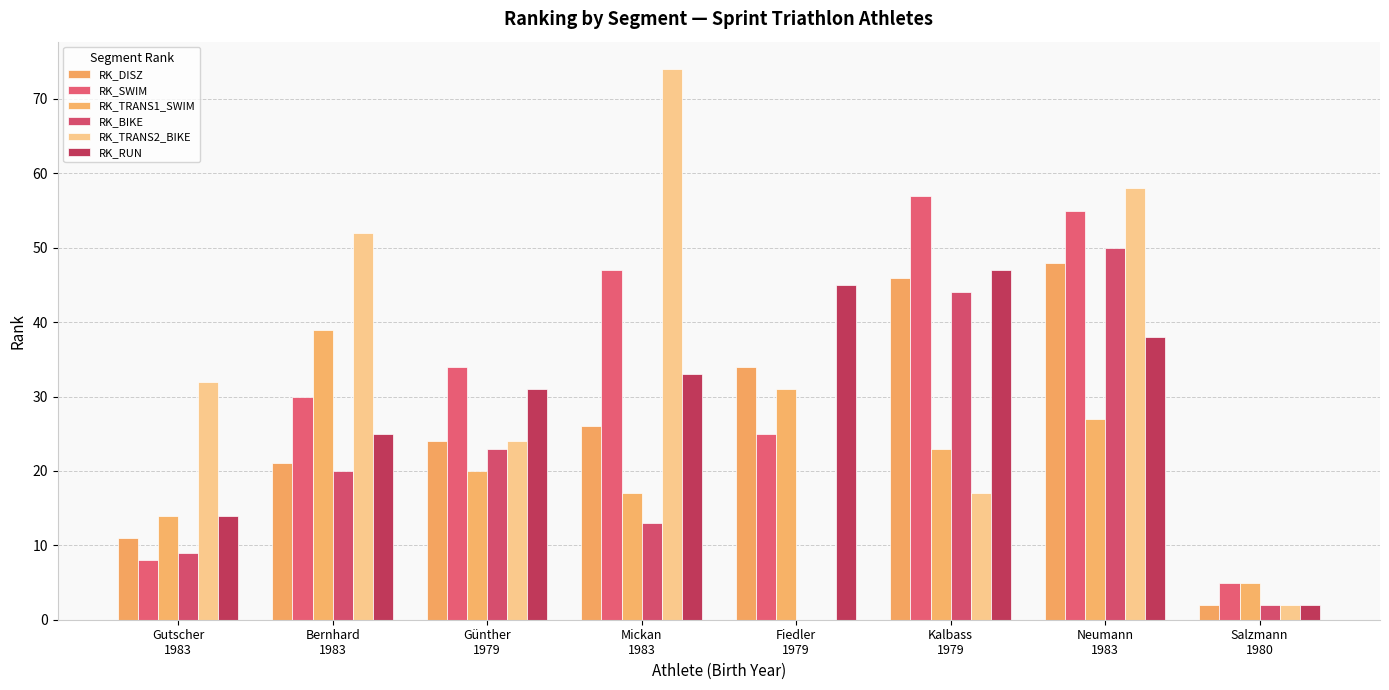

How many series are shown in this chart?

6